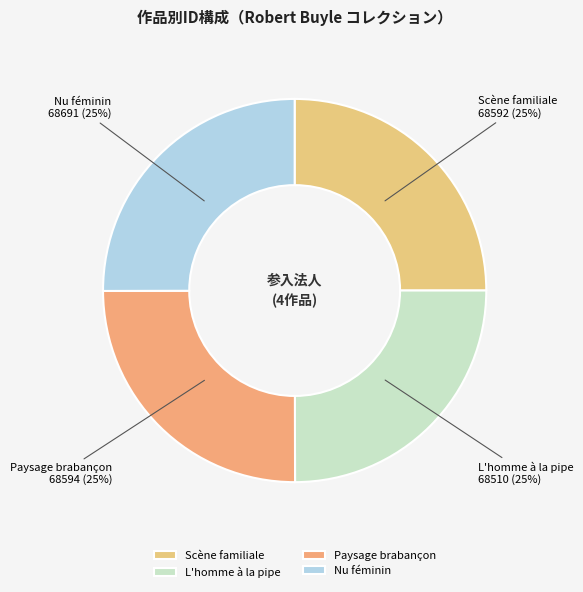

Is there a majority slice in this chart?

No